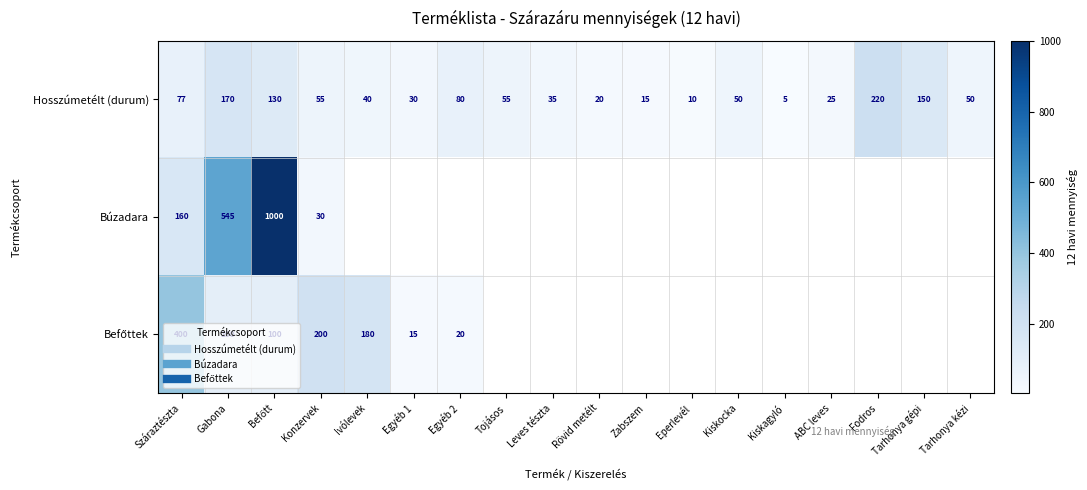

How many positive values does the Búzadara series have?

4